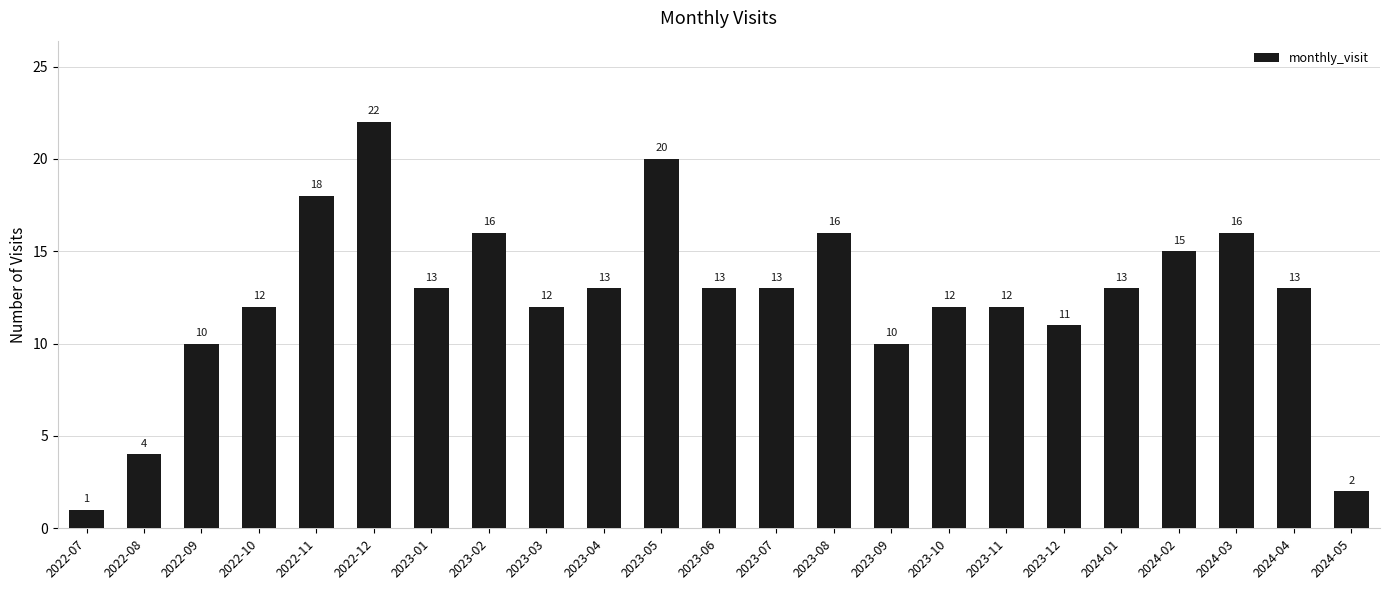

Is it true that the value at 2023-06 is 21?

False